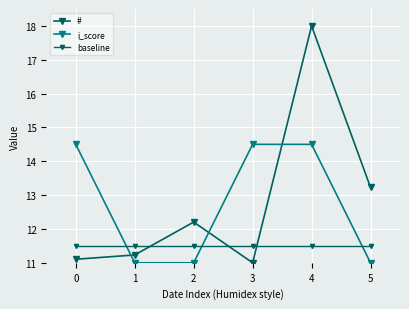

Does the chart have visible grid lines?

Yes